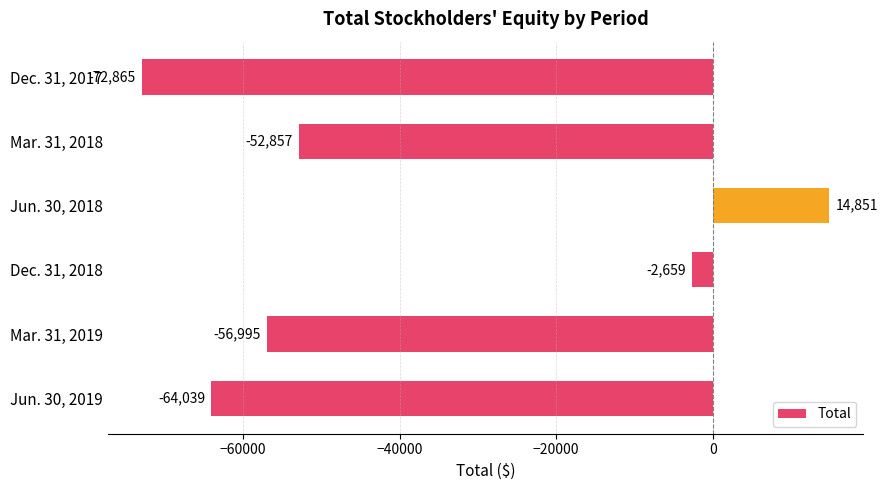

Rank the categories by value from lowest to highest.

Dec. 31, 2017, Jun. 30, 2019, Mar. 31, 2019, Mar. 31, 2018, Dec. 31, 2018, Jun. 30, 2018